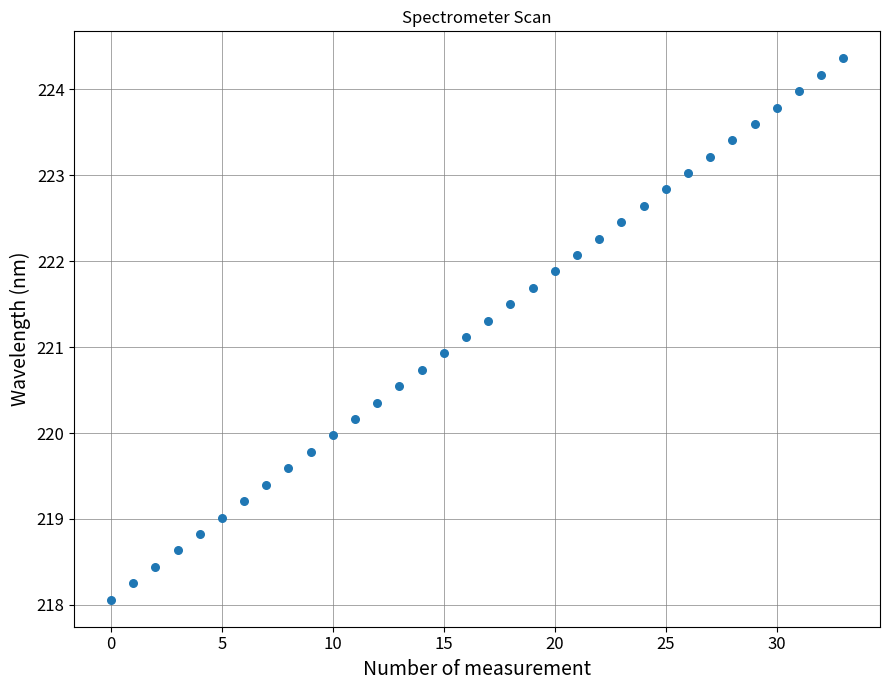

Count the number of points in this scatter plot.

34